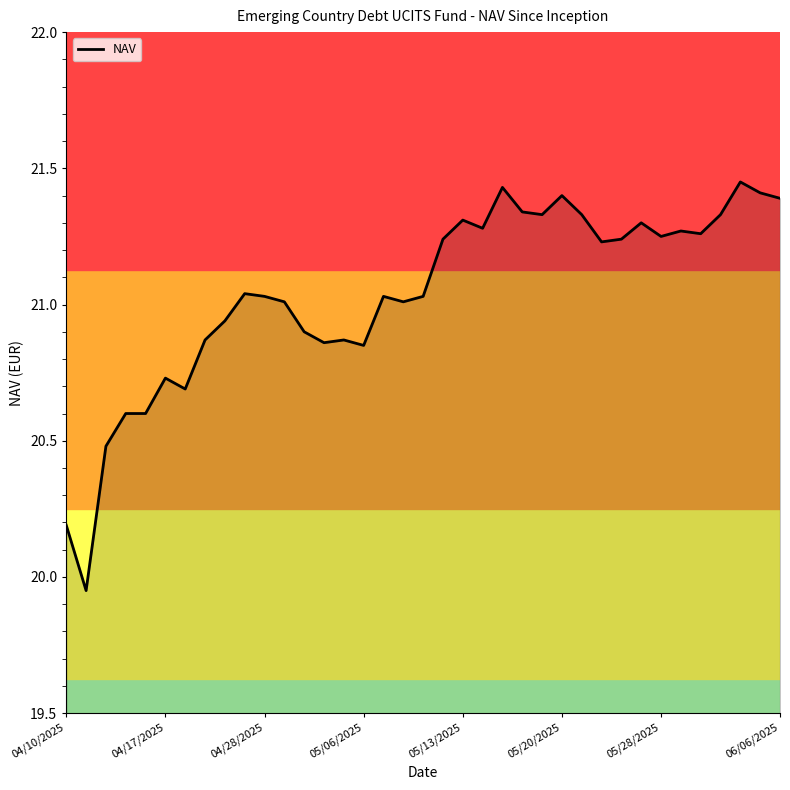

What is the difference between the maximum and minimum values?

1.5